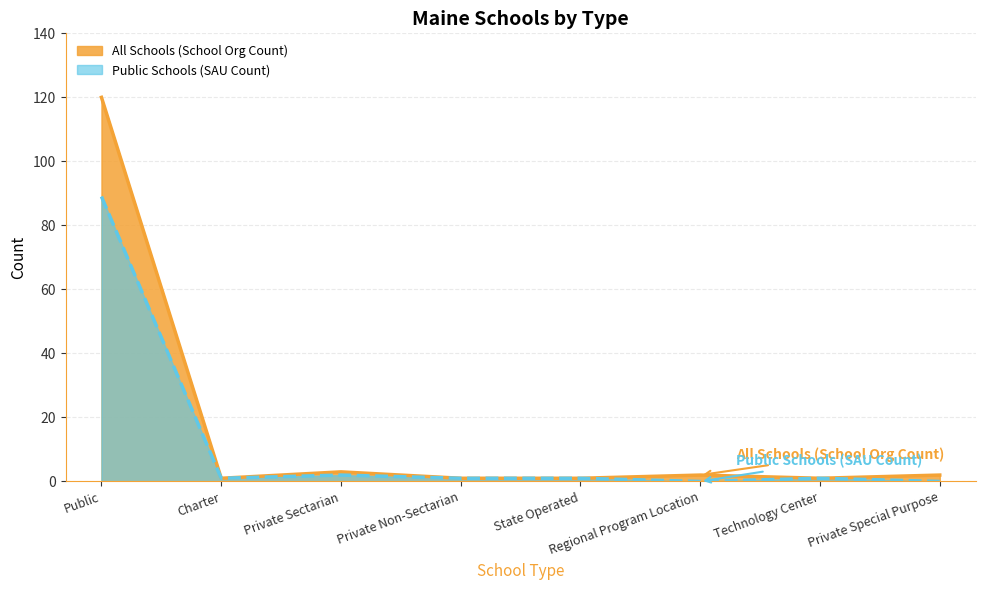

True or false: Public Schools (SAU Count) and All Schools (School Org Count) intersect in this chart.

False